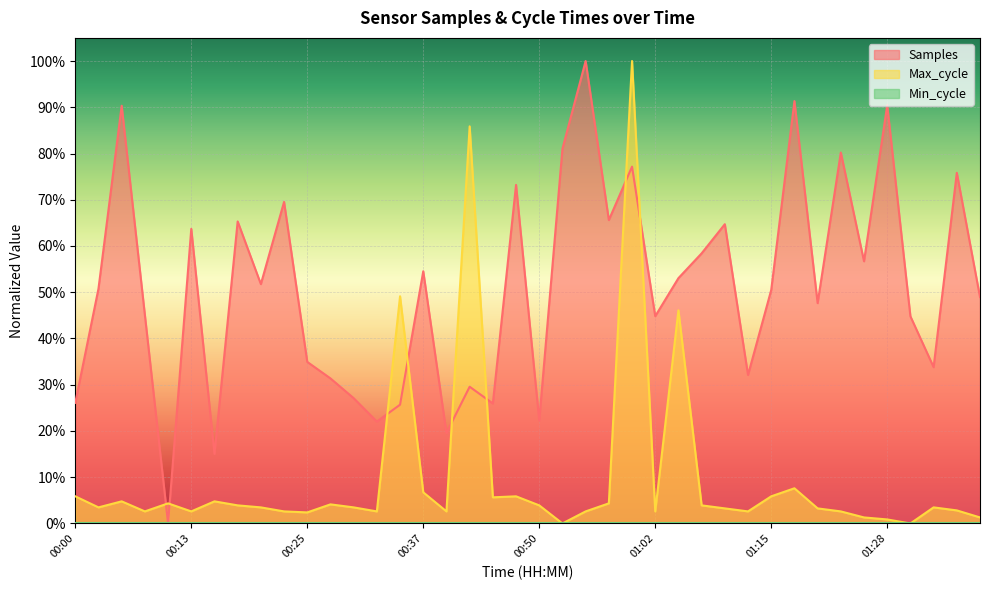

Which category has the lowest value across all series?

00:10